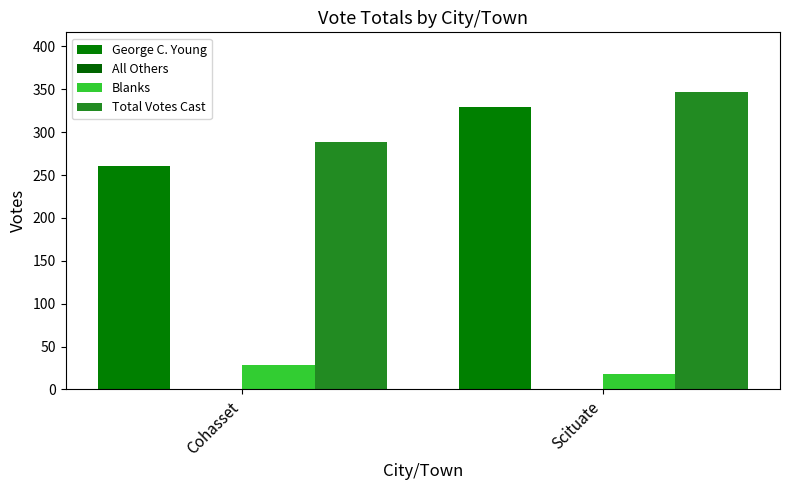

How many distinct data groups are displayed?

3